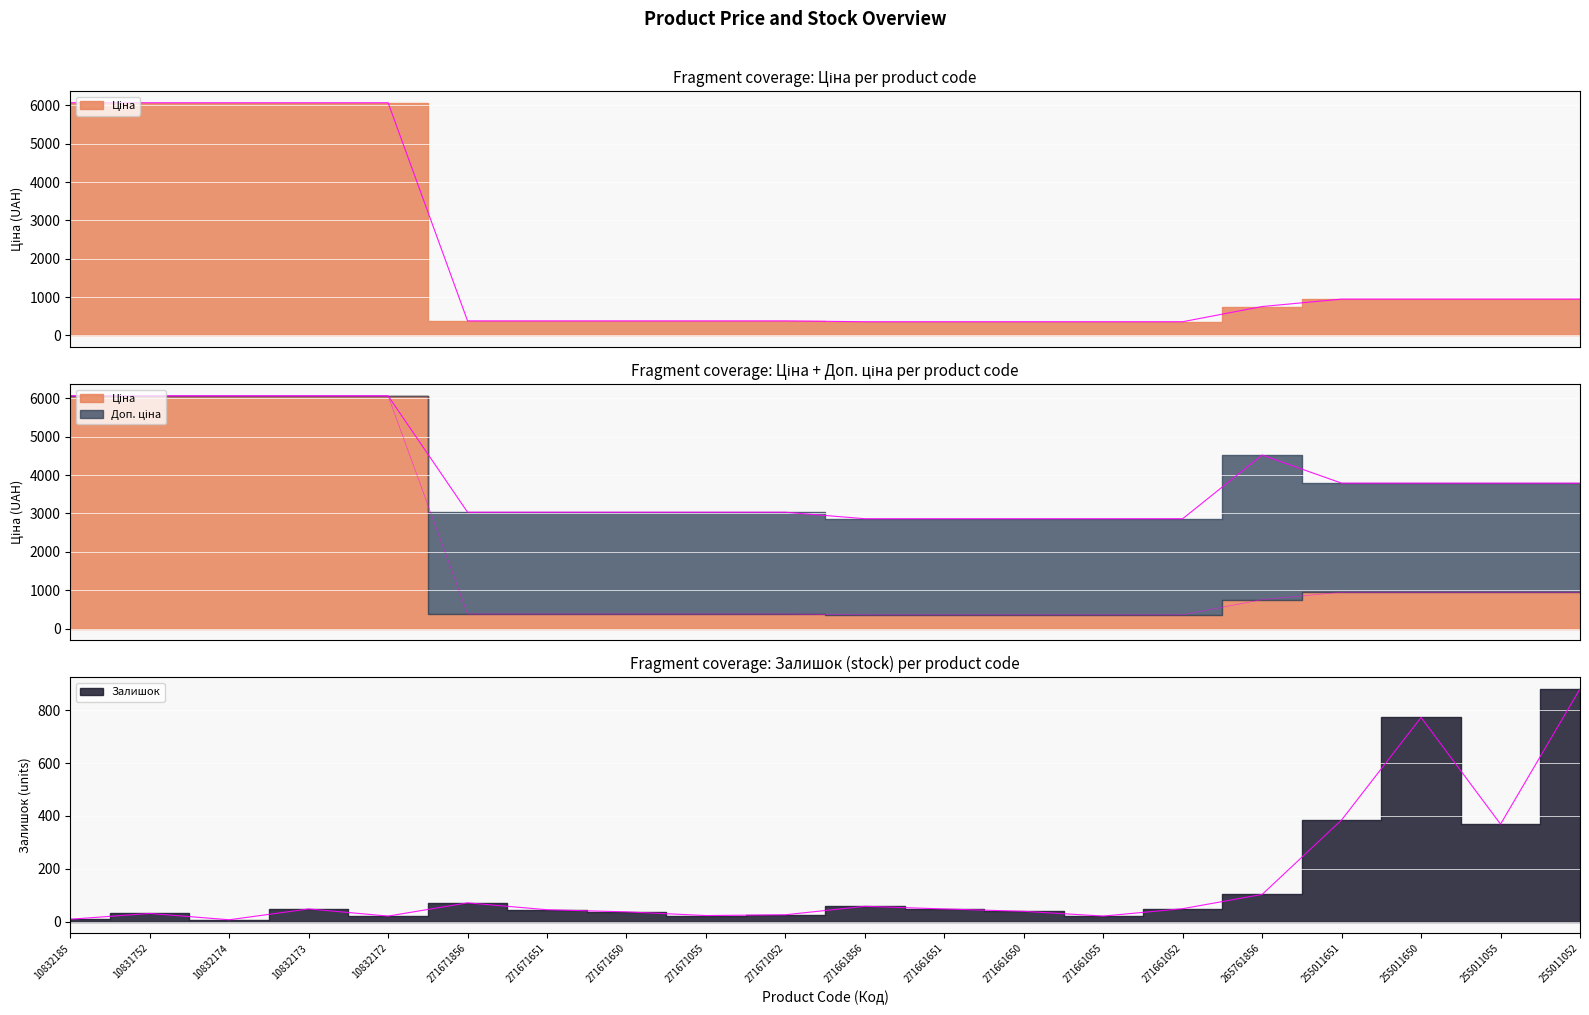

How many values in the Доп. ціна series are below 3790?

10